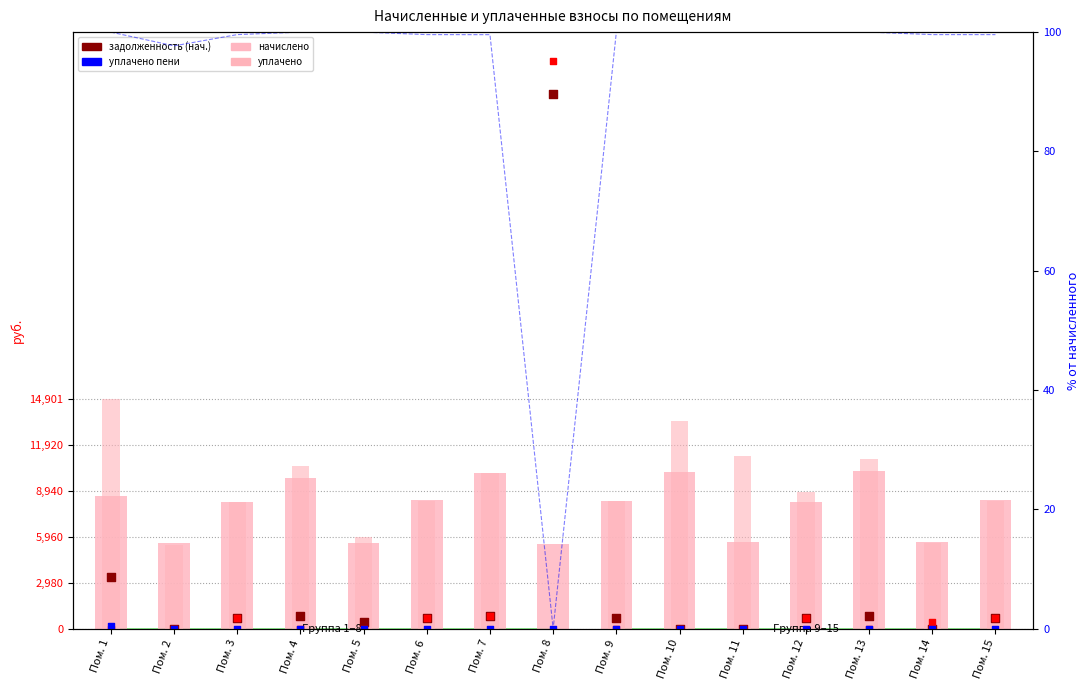

Which series has the largest total across all categories?

уплачено